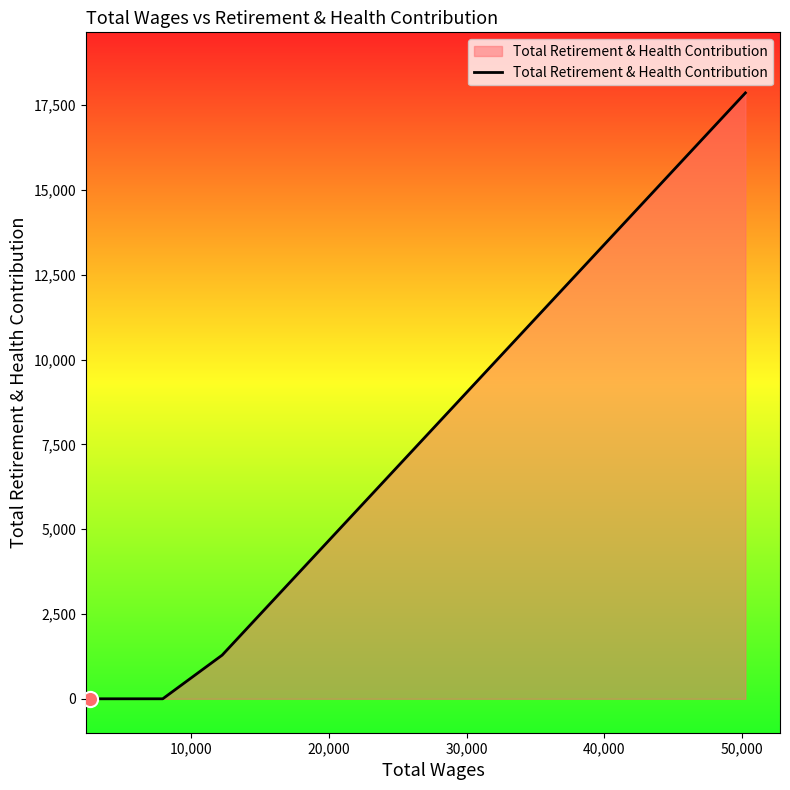

What is the sum of all values?

19147